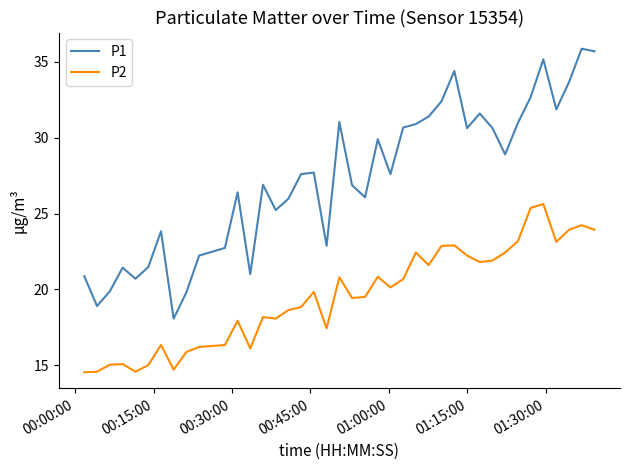

Rank the series by their maximum value, from highest to lowest.

P1, P2